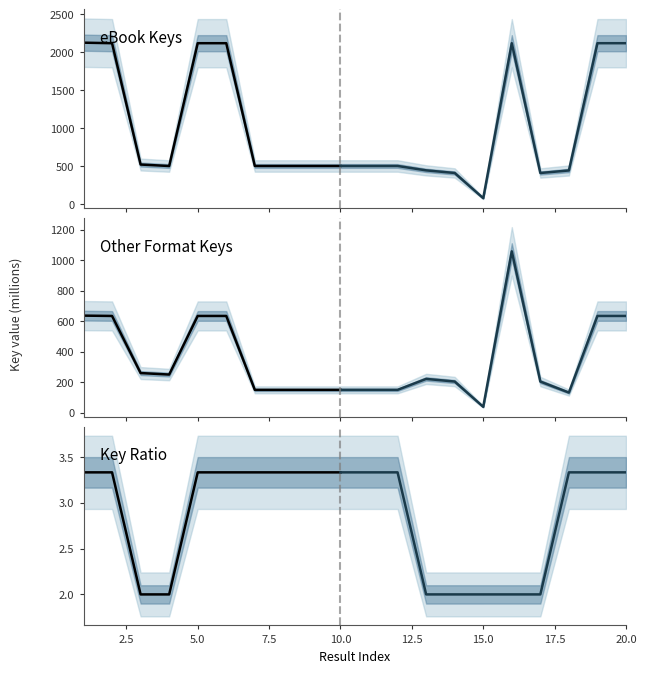

Is it true that Key Ratio equals 5.4 at 5.0?

False